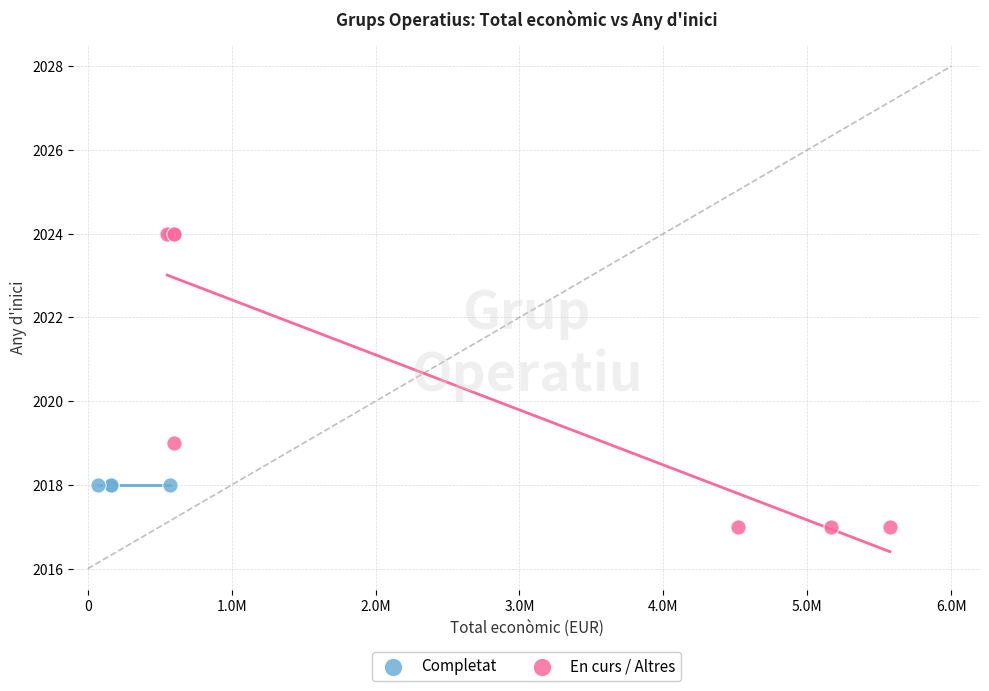

Which series reaches the maximum Y coordinate?

En curs / Altres